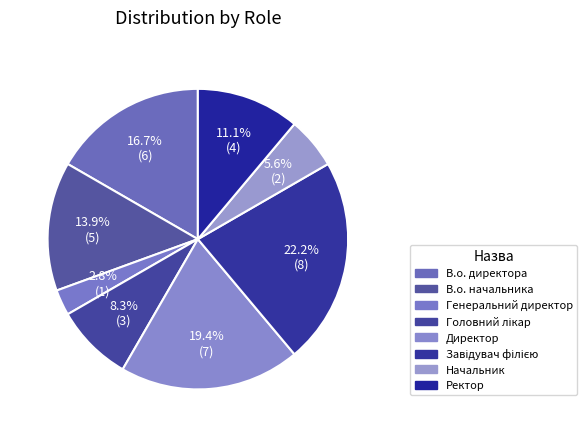

Approximately how many times larger is the value at Головний лікар compared to Директор?

0.4